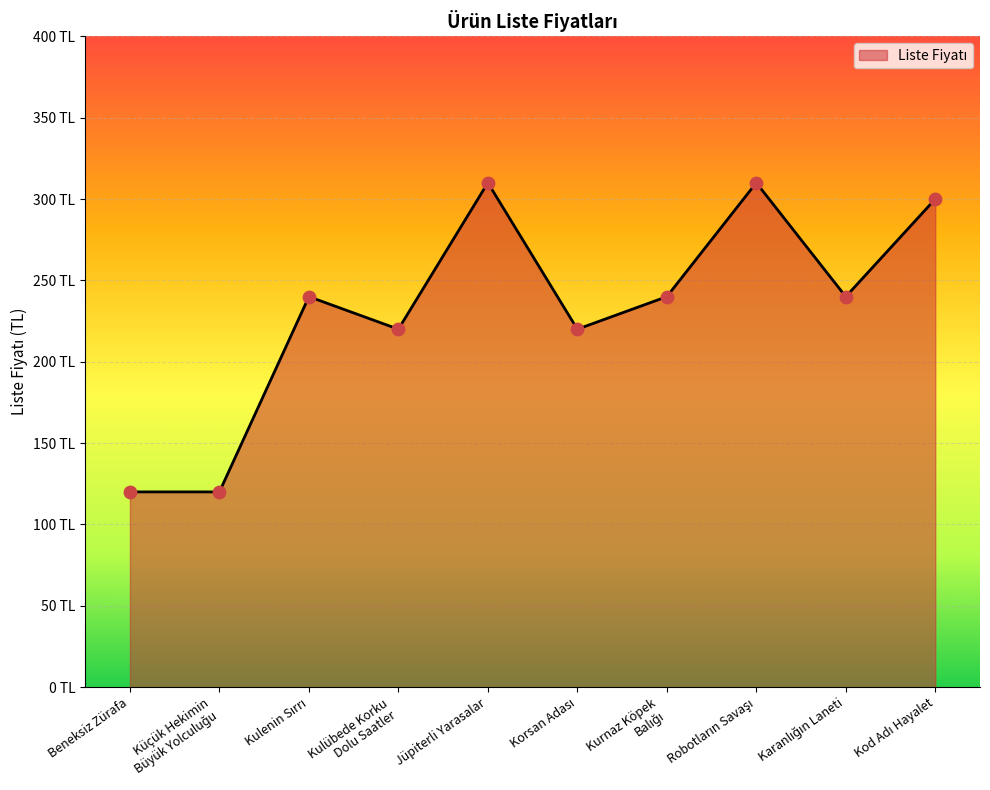

Between Kod Adı Hayalet and Korsan Adası, which is larger?

Kod Adı Hayalet